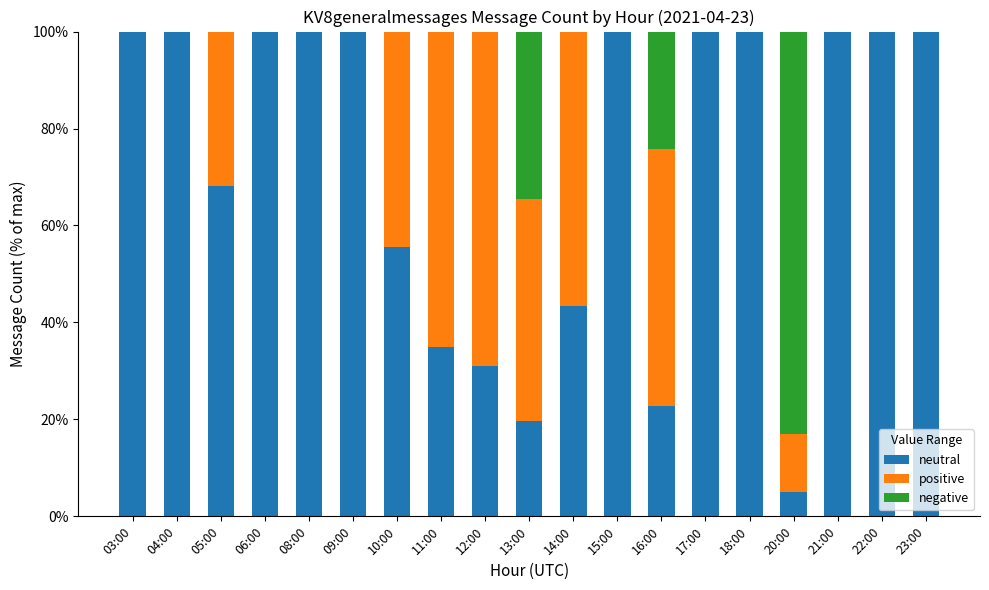

What is the total value across all series at 21:00?

100.0